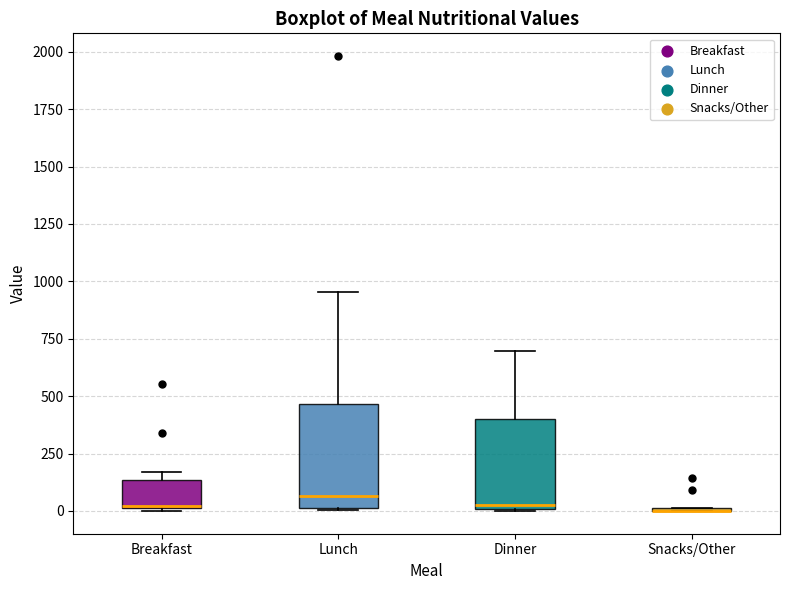

Reading left to right, transcribe this box plot: for each box, give where its median line is, the range the box spans, and where its two whiskers end, as read against the y-axis. The values are not printed on the chart, so give them approximately, as read against the axis.

Breakfast: median 0 (drawn on the box's lower edge), box 0 to 150, whiskers 0 to 150 (just above the box's upper edge)
Lunch: median 50, box 0 to 450, whiskers 0 to 950
Dinner: median 50, box 0 to 400, whiskers 0 to 700
Snacks/Other: box collapsed to a line at 0, whiskers 0 to 0